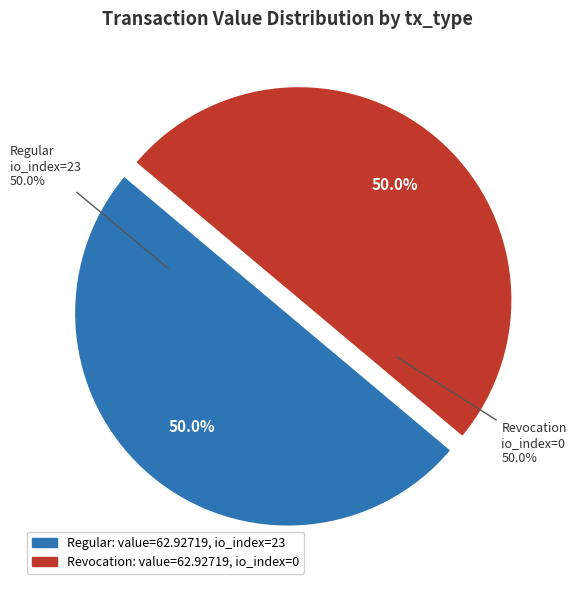

Which slice is the largest?

Regular (io_index=23)